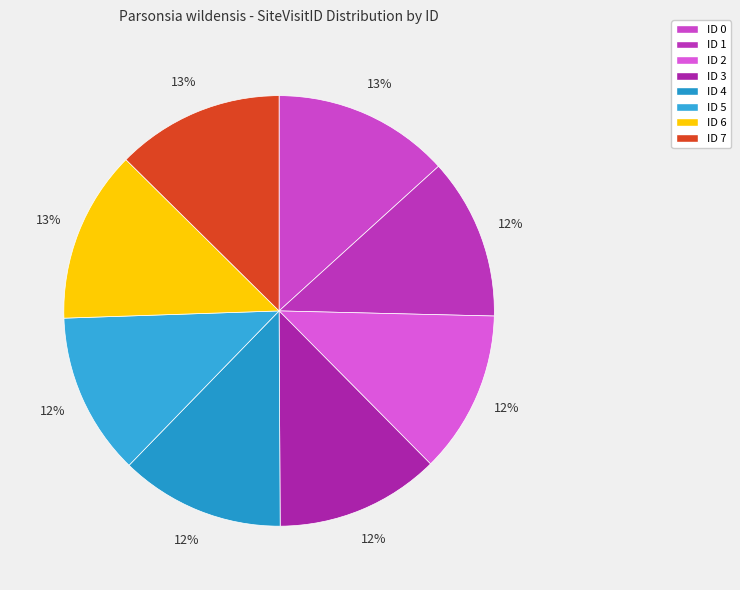

What is the ratio of the value at ID 3 to the value at ID 1?

1.0